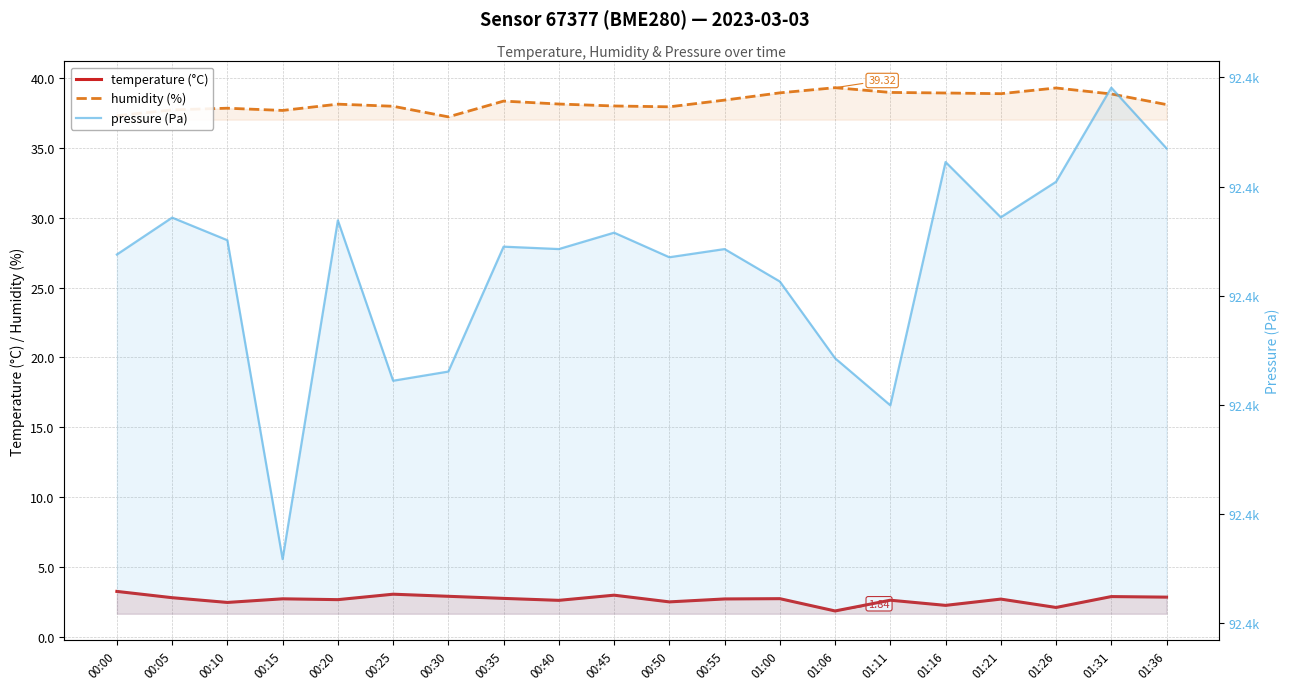

Reading left to right, transcribe all the data shown in this chart.

temperature (°C): 3.2	2.8	2.5	2.7	2.6	3.0	2.9	2.7	2.6	3.0	2.5	2.7	2.7	1.8	2.6	2.2	2.7	2.1	2.9	2.8
humidity (%): 37.3	37.7	37.9	37.7	38.1	38.0	37.2	38.4	38.1	38.0	38.0	38.4	39.0	39.3	39.0	38.9	38.9	39.3	38.9	38.1
pressure (Pa): 92403.8	92407.2	92405.1	92375.9	92406.9	92392.2	92393.1	92404.5	92404.3	92405.8	92403.5	92404.3	92401.3	92394.3	92390.0	92412.2	92407.2	92410.4	92419.1	92413.5